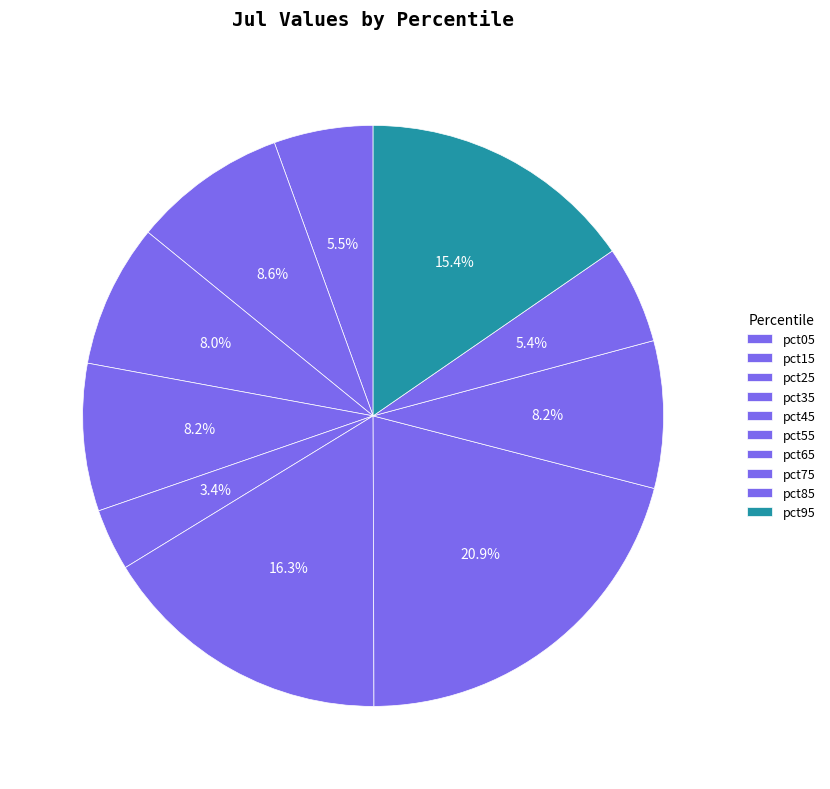

Is pct65 the majority of the pie?

No